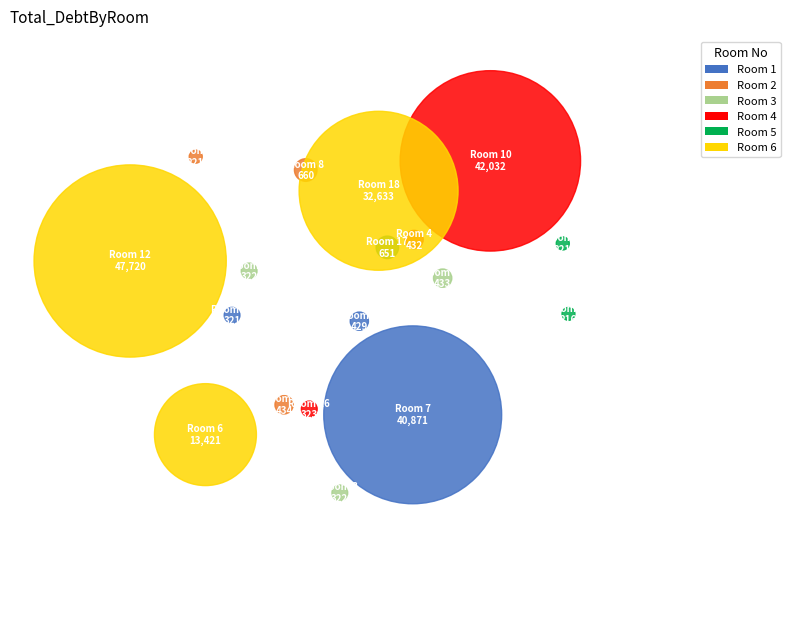

Which slice is the smallest?

11